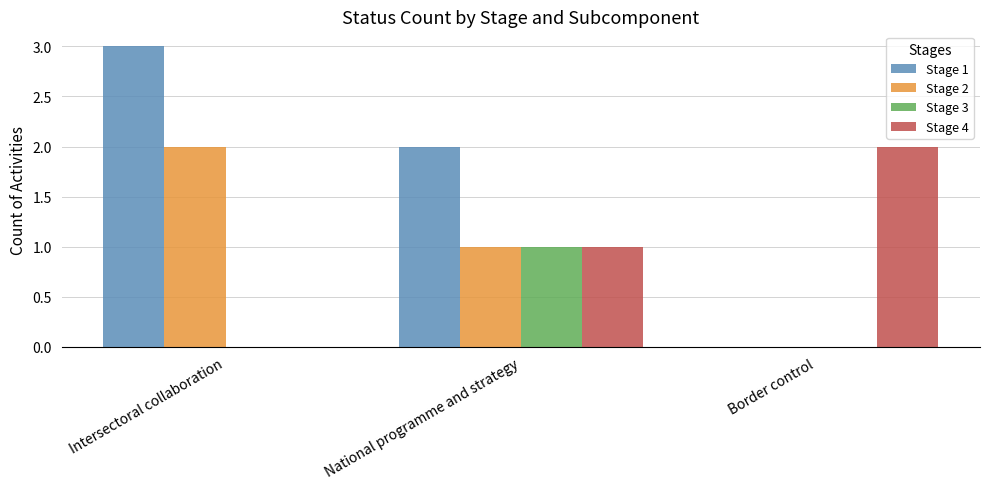

Is it true that Stage 2 equals 1 at Intersectoral collaboration?

False